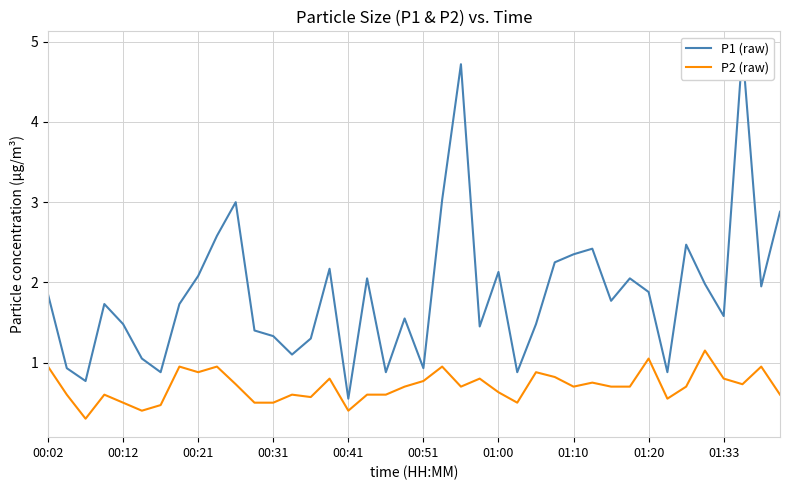

Does the chart display data point markers on the line(s)?

No